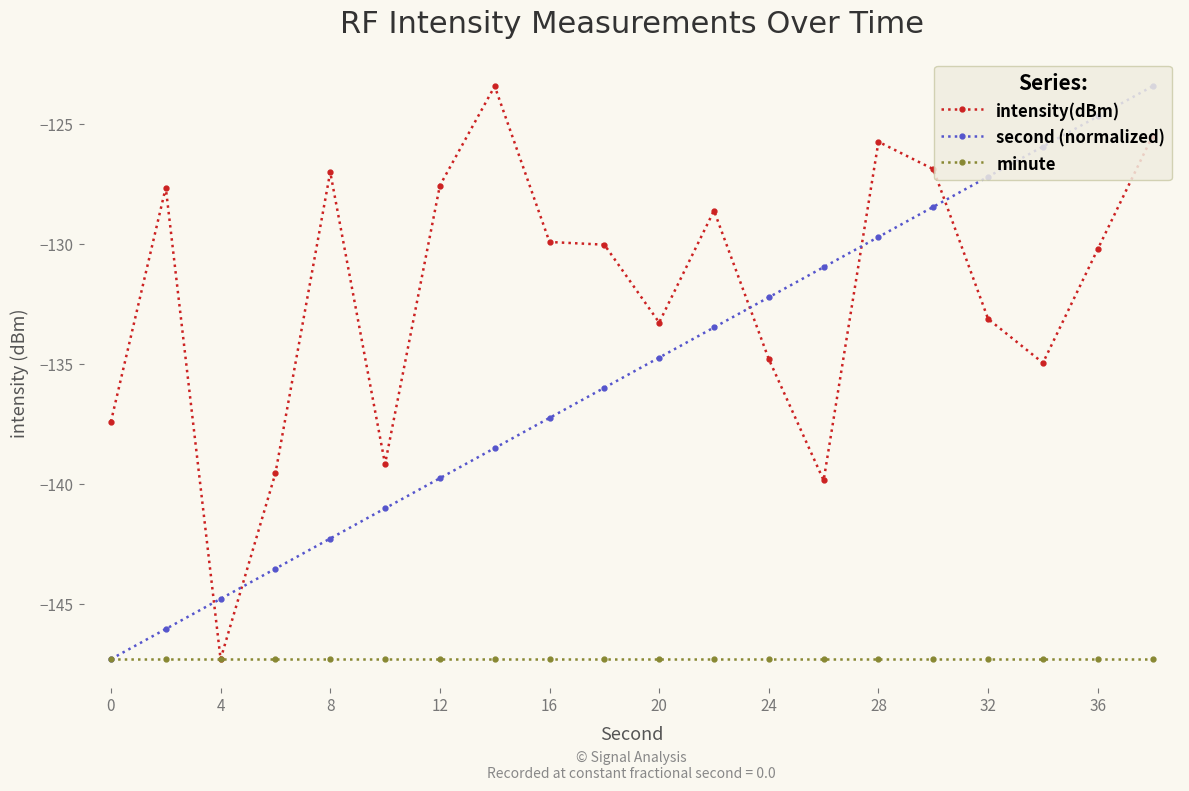

What is the maximum value for intensity(dBm)?

-123.4